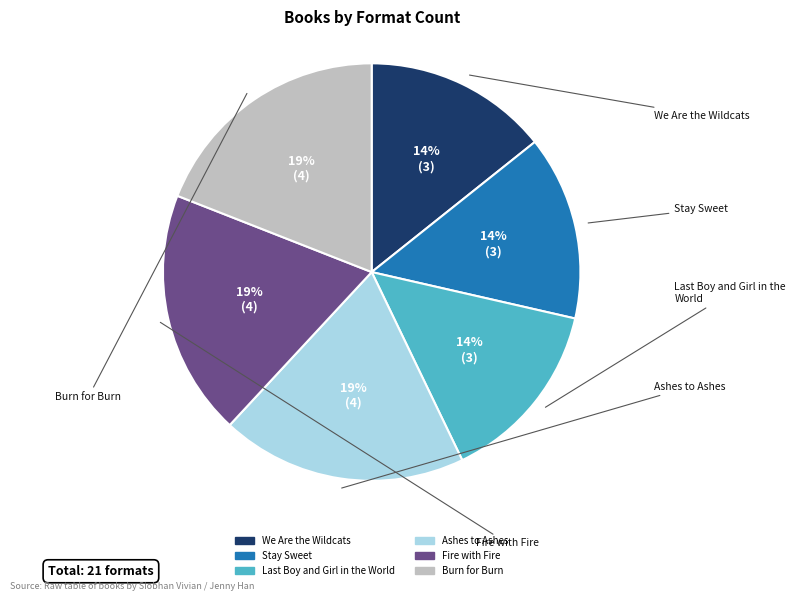

How many slices are in this pie chart?

6